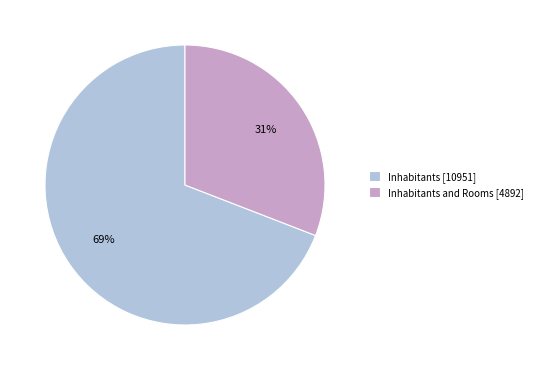

Approximately how many times larger is the value at Inhabitants and Rooms [4892] compared to Inhabitants [10951]?

0.4